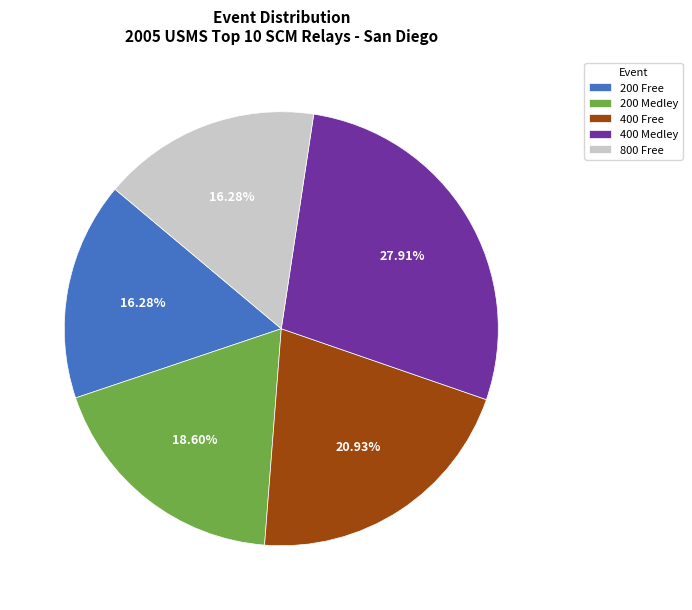

To the nearest percent, what is the combined percentage of 200 Free and 400 Free?

37%